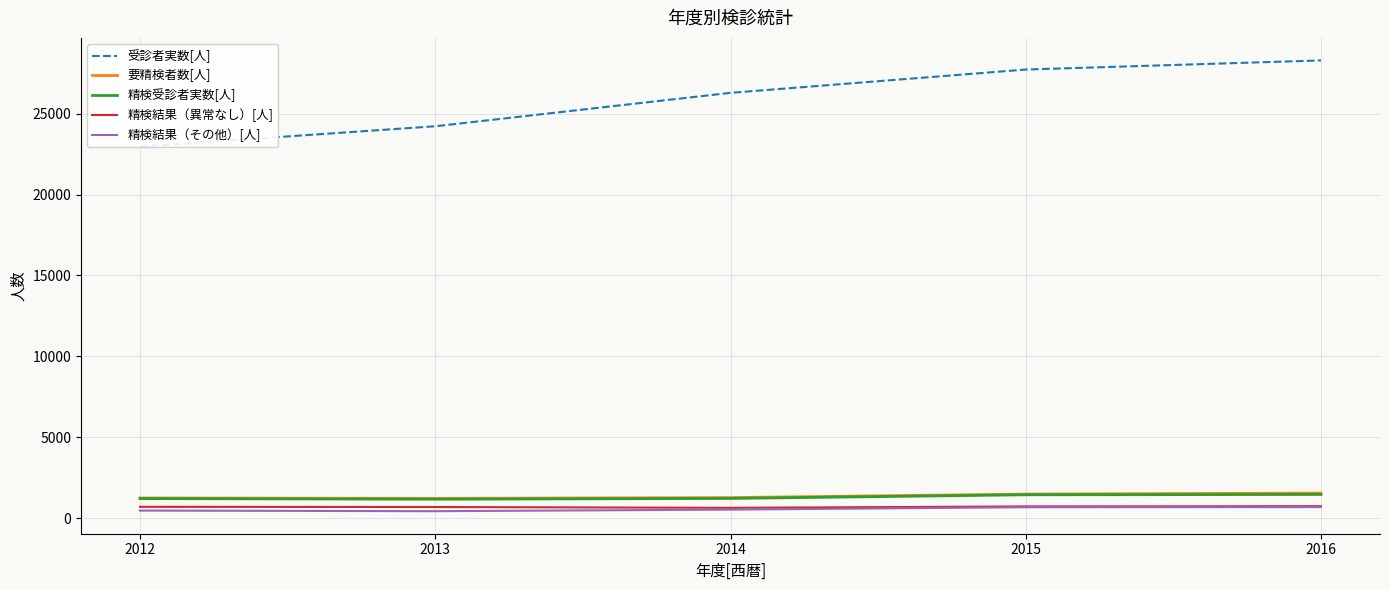

Does the chart display data point markers on the line(s)?

No